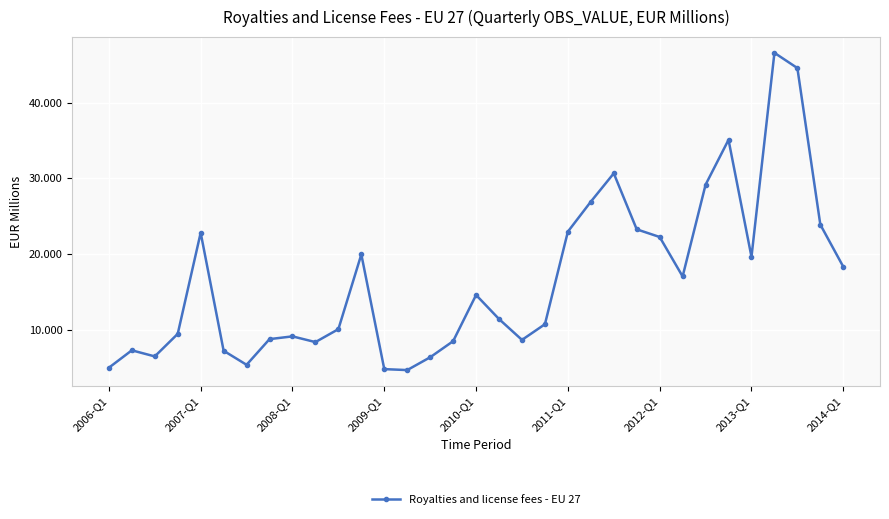

What is the difference between the maximum and minimum values?

41.9